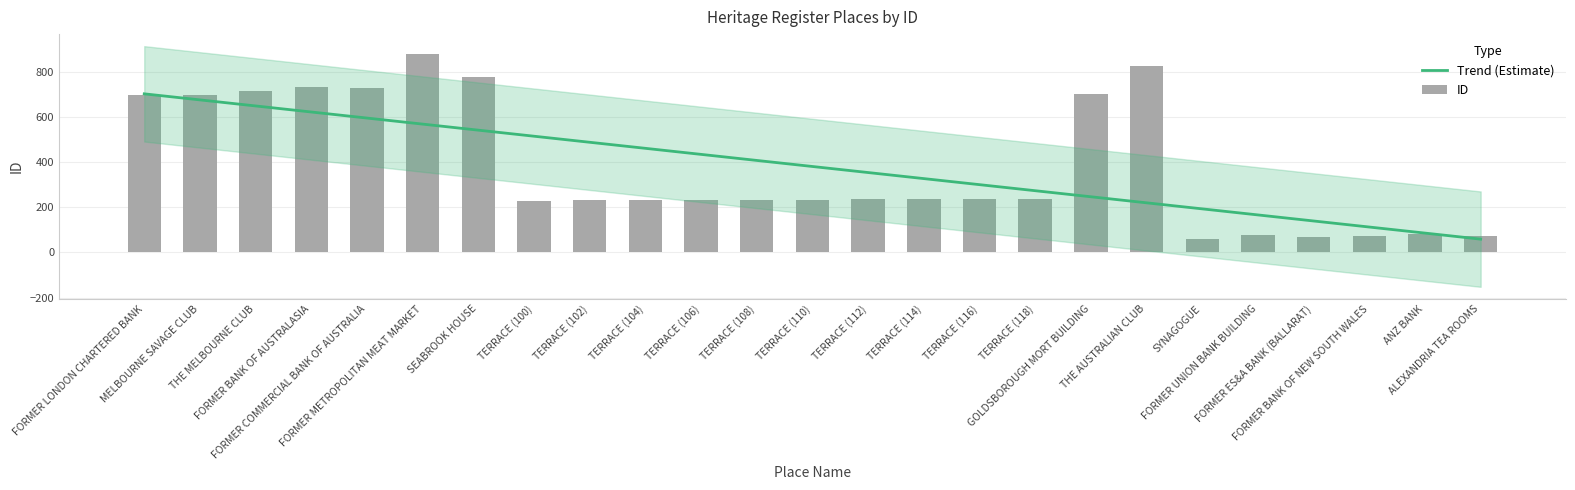

What position from the right is MELBOURNE SAVAGE CLUB?

24